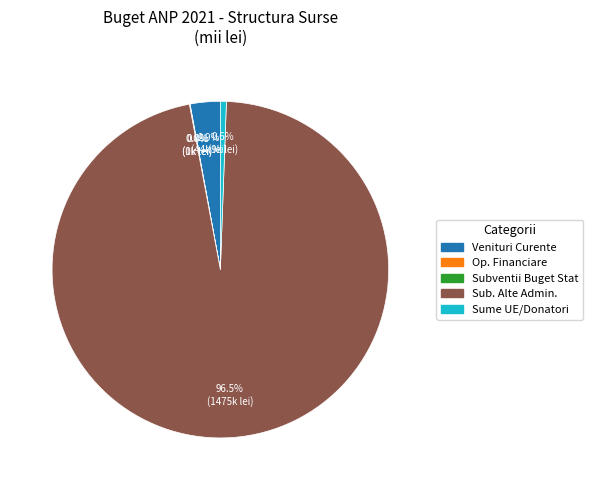

To the nearest percent, what is the average slice percentage?

20%